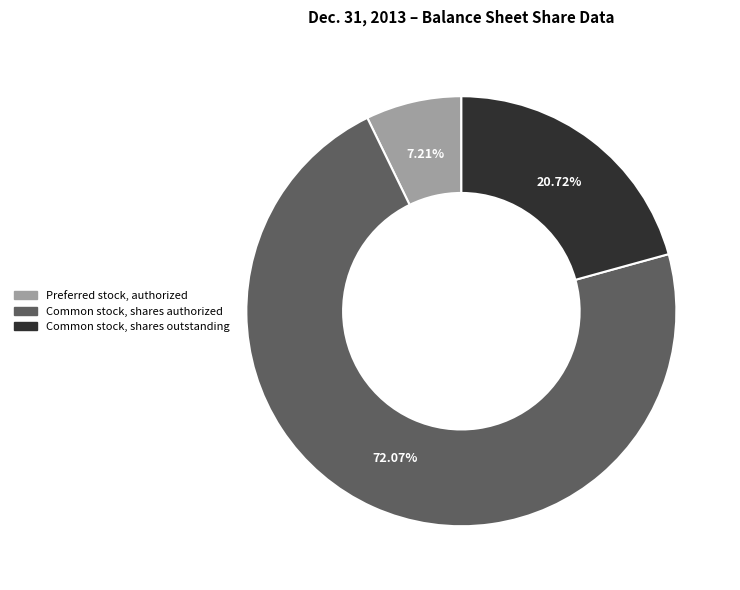

Is it true that Preferred stock, authorized is 7% of the pie?

True